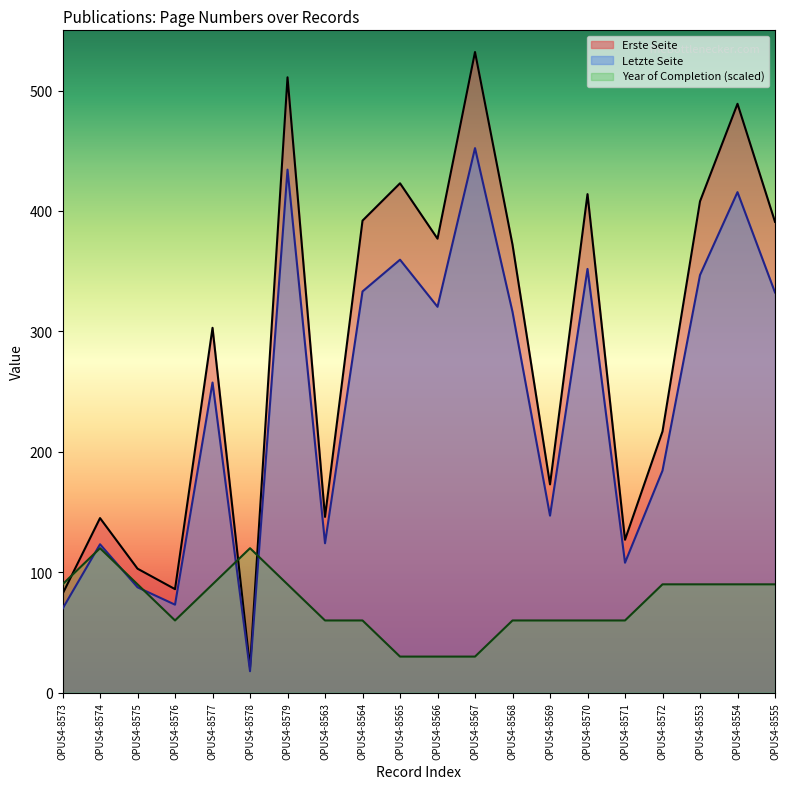

Between OPUS4-8579 and OPUS4-8563, which series saw the biggest shift?

Erste Seite